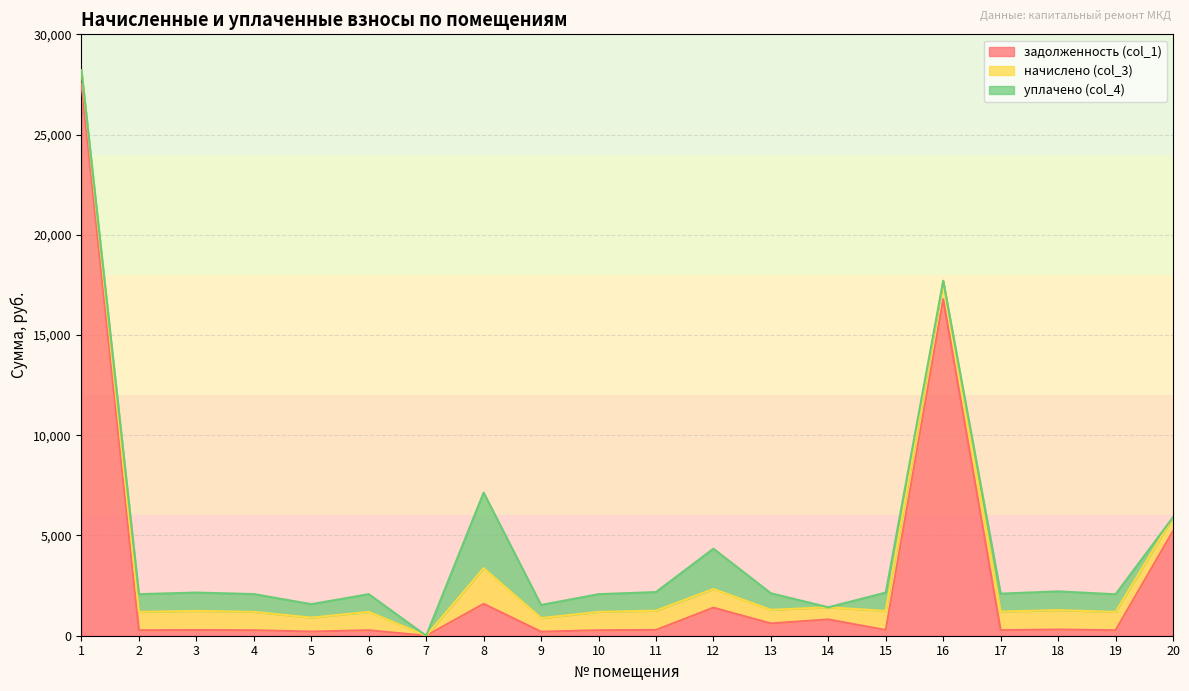

At how many categories does at least one series exceed 4115?

3